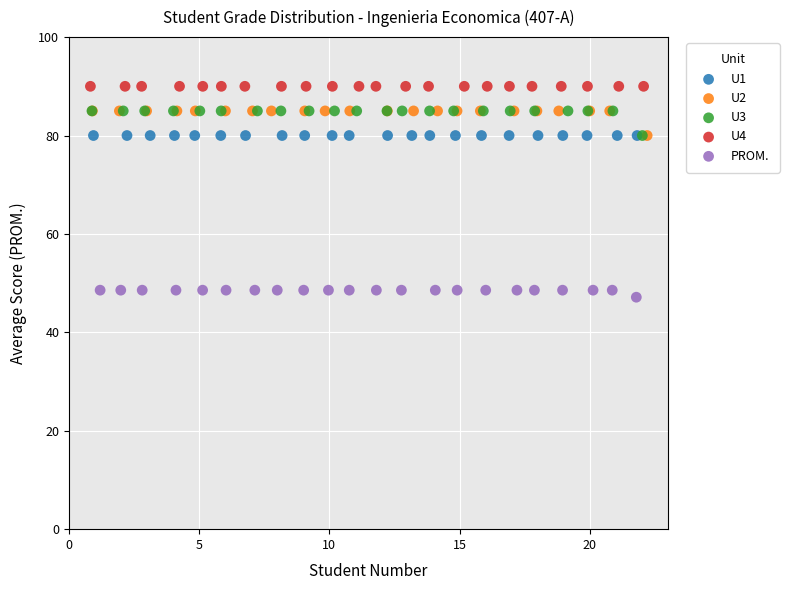

Which series reaches the minimum Y coordinate?

PROM.